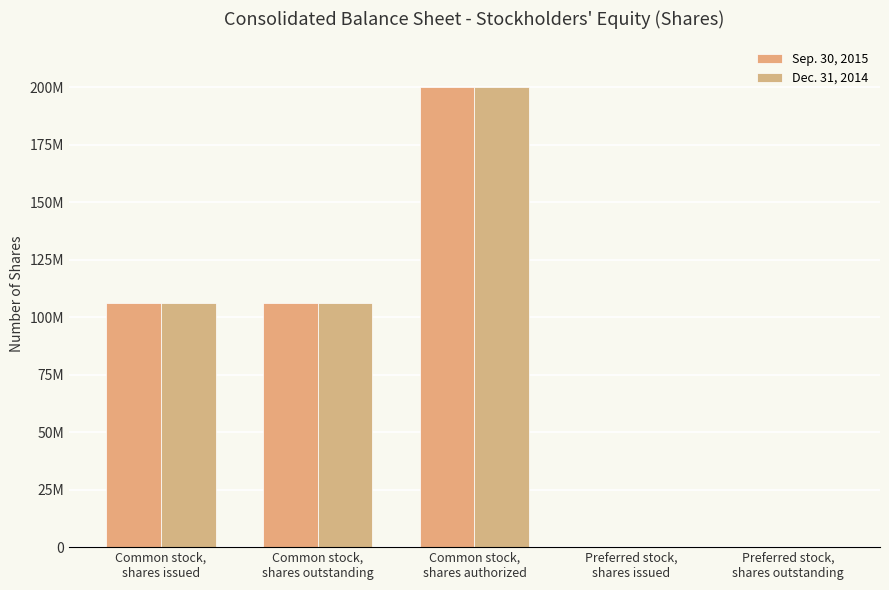

What is the sum of all Dec. 31, 2014 values?

412373356